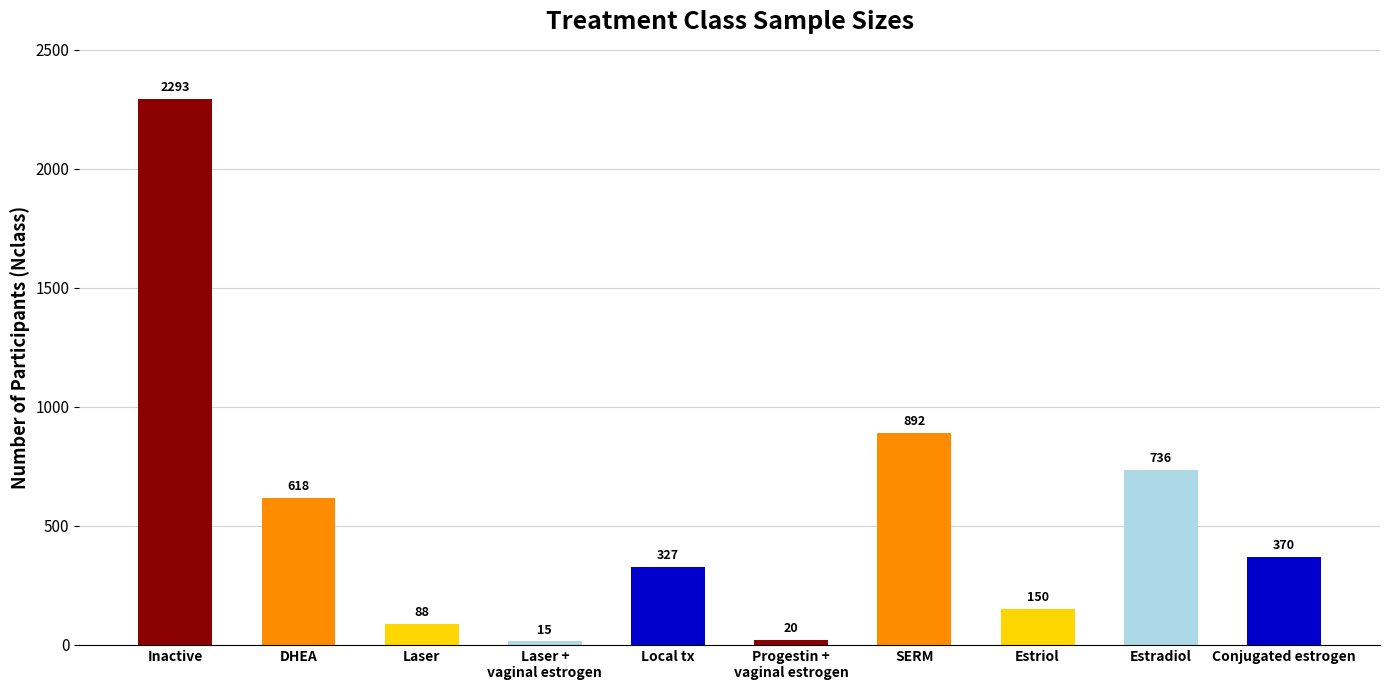

Between DHEA and Laser +
vaginal estrogen, which is larger?

DHEA